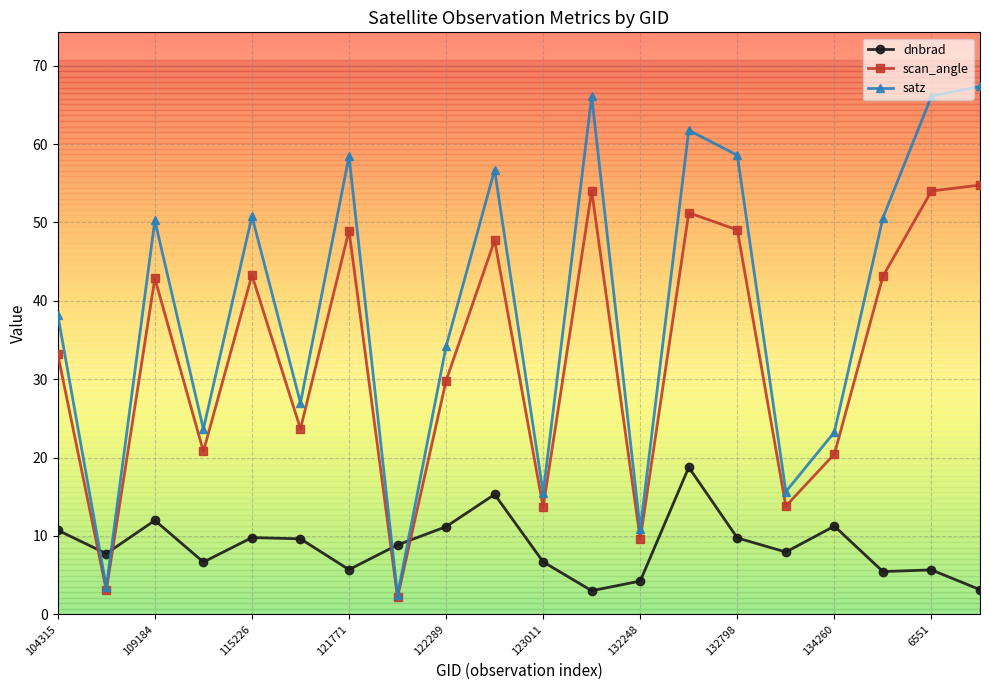

Which series has the largest total across all categories?

satz